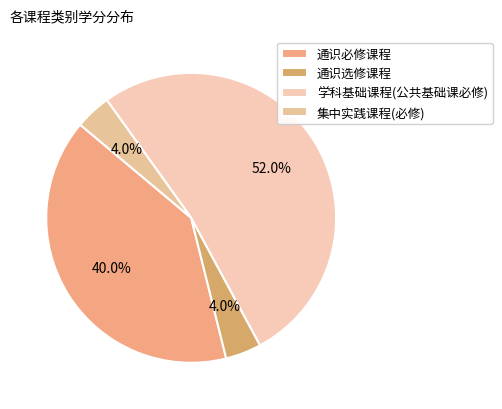

Count the number of slices in the pie.

4